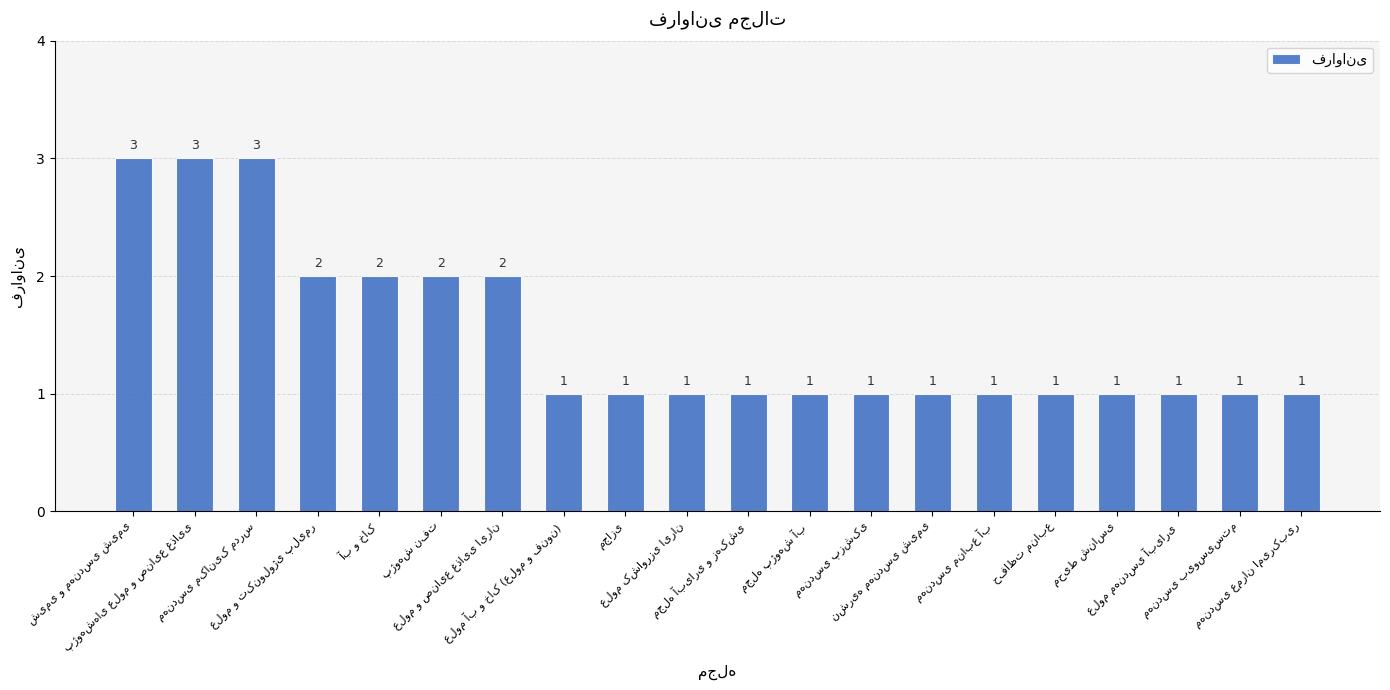

Reading right to left, what are all the values shown in this chart?

1	1	1	1	1	1	1	1	1	1	1	1	1	2	2	2	2	3	3	3